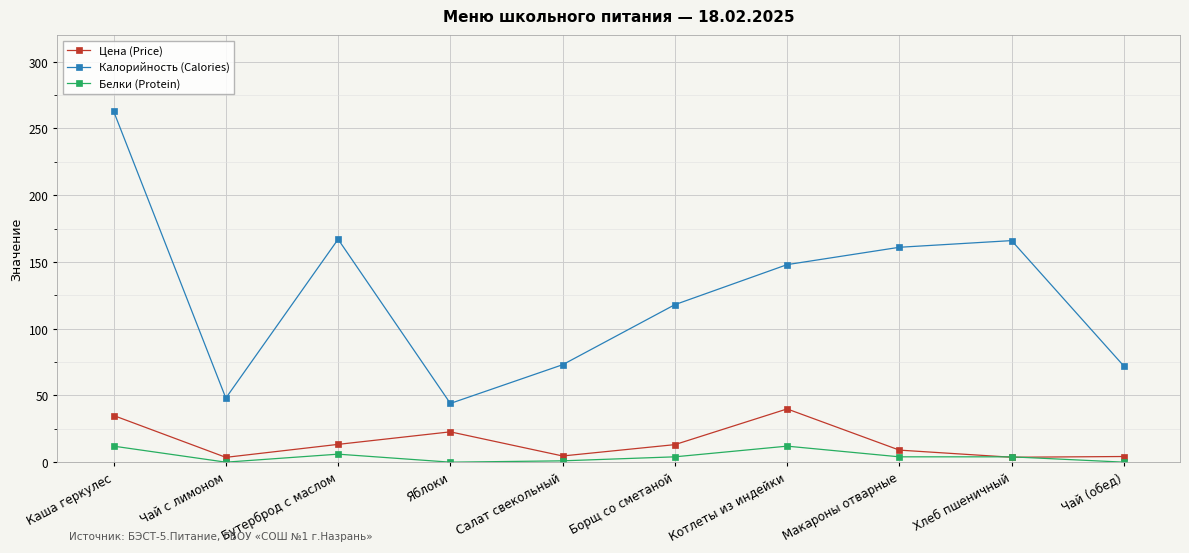

What is the difference between the highest and lowest values at Яблоки?

44.0